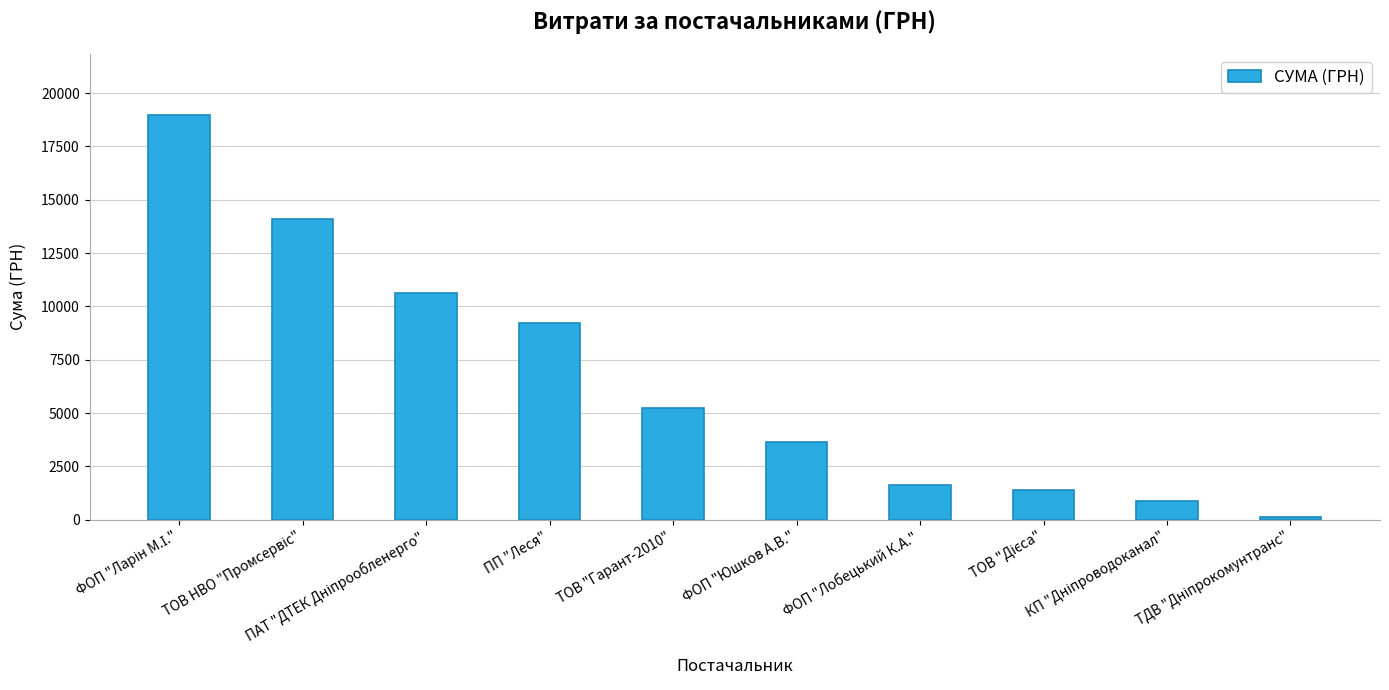

Between ФОП "Лобецький К.А." and ФОП "Юшков А.В.", which is larger?

ФОП "Юшков А.В."